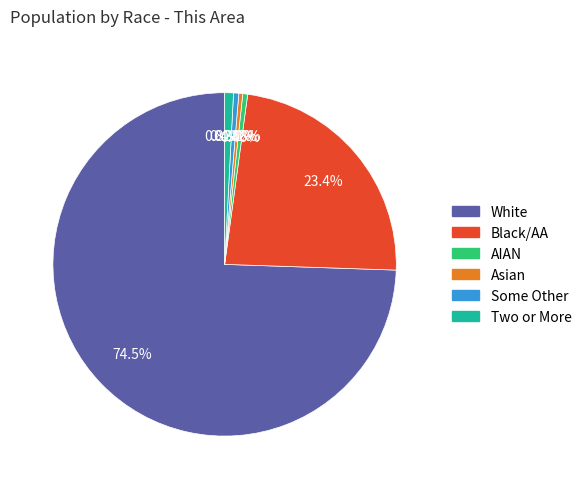

To the nearest percent, what is the average slice percentage?

17%